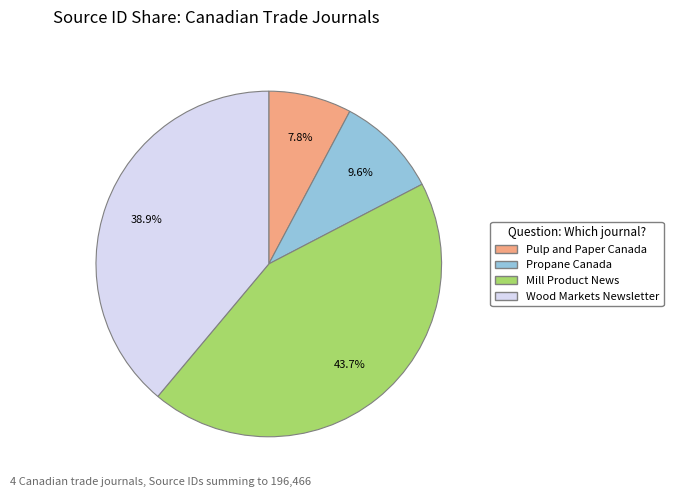

Rank the categories by value from lowest to highest.

Pulp and Paper Canada, Propane Canada, Wood Markets Newsletter, Mill Product News